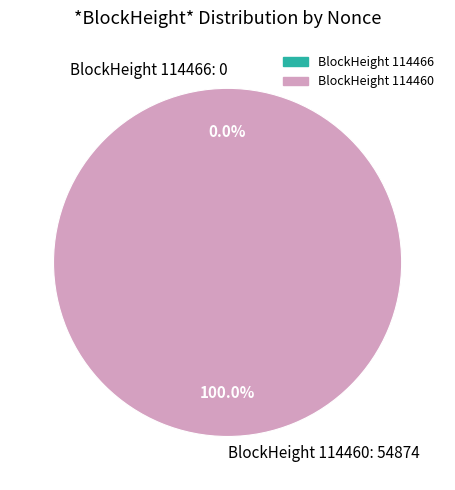

Is the sum of 114460 and 114466 greater than half?

Yes